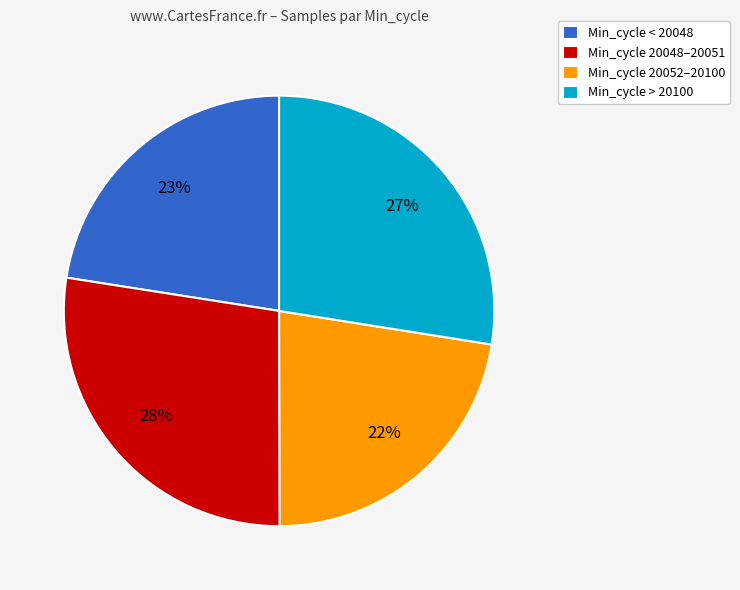

Count the number of slices in the pie.

4